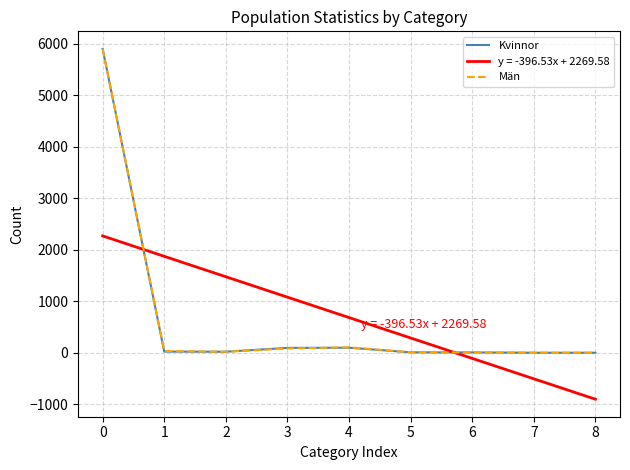

Is the value of Män at 0 greater than the value of y = -396.53x + 2269.58 at 8?

Yes